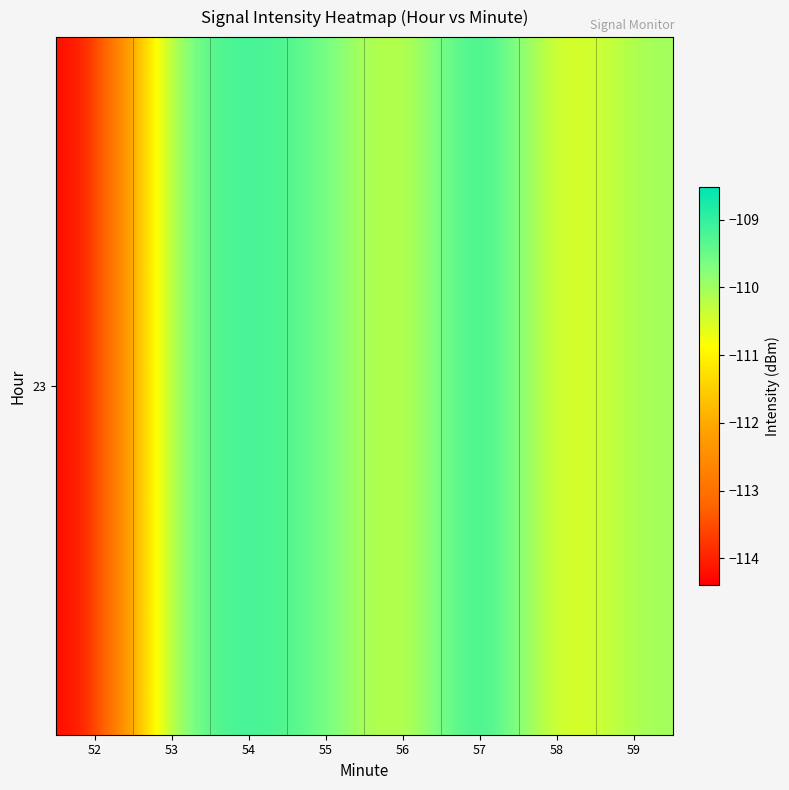

True or false: the data shows -56.4 at 57.

False